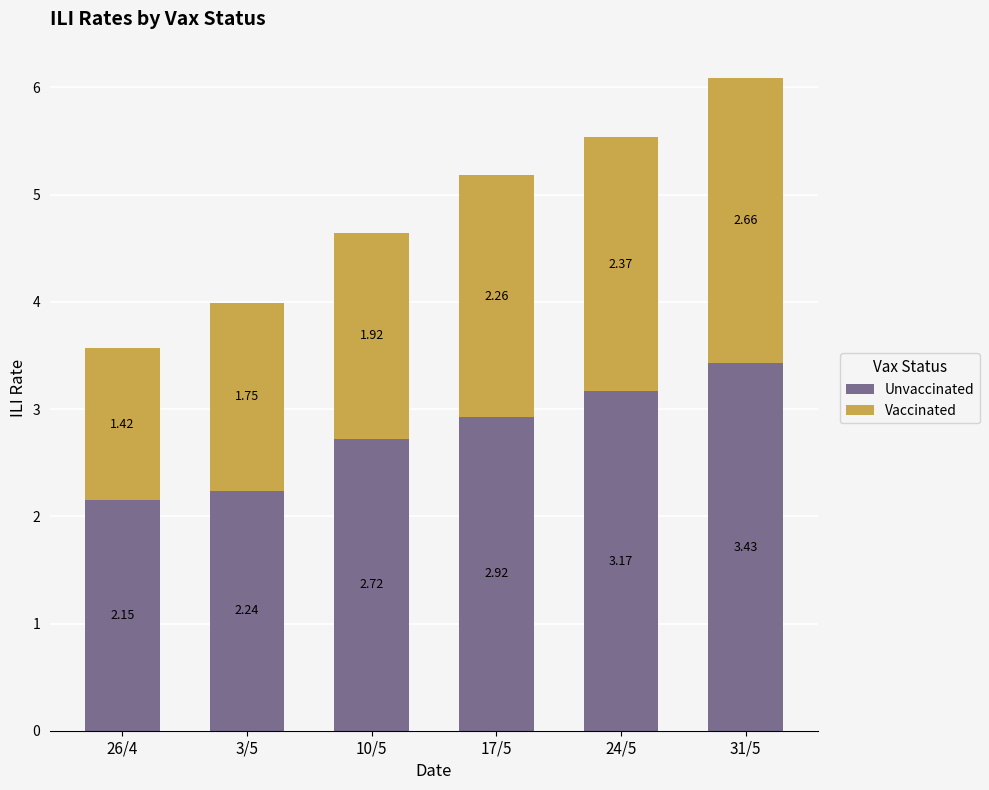

At which category is the sum across all series the highest?

31/5